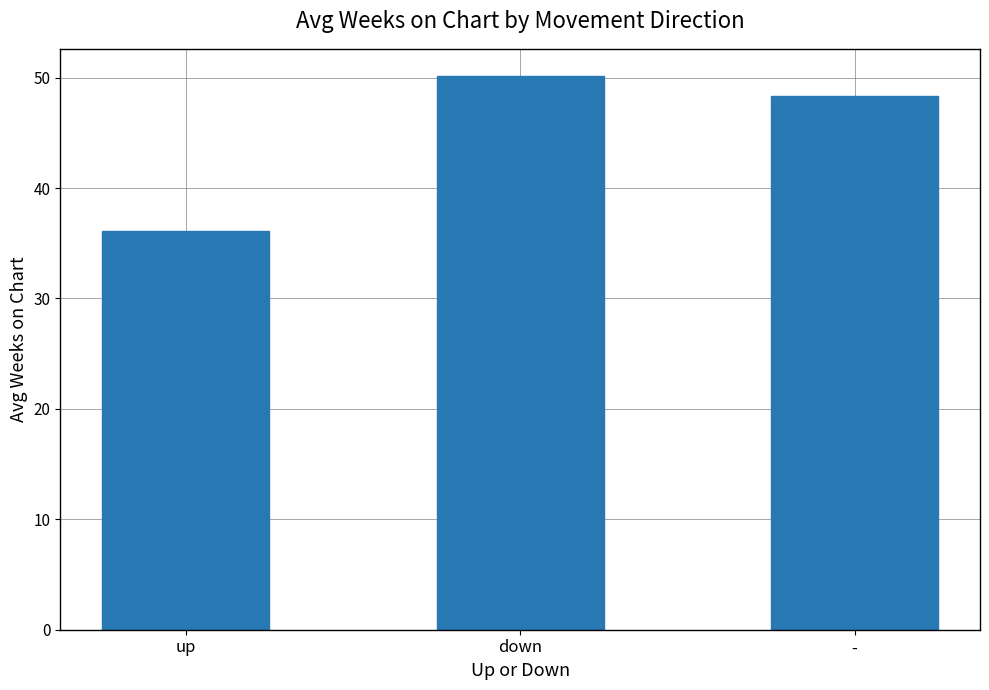

Reading left to right, transcribe all the data shown in this chart.

36.1	50.1	48.3